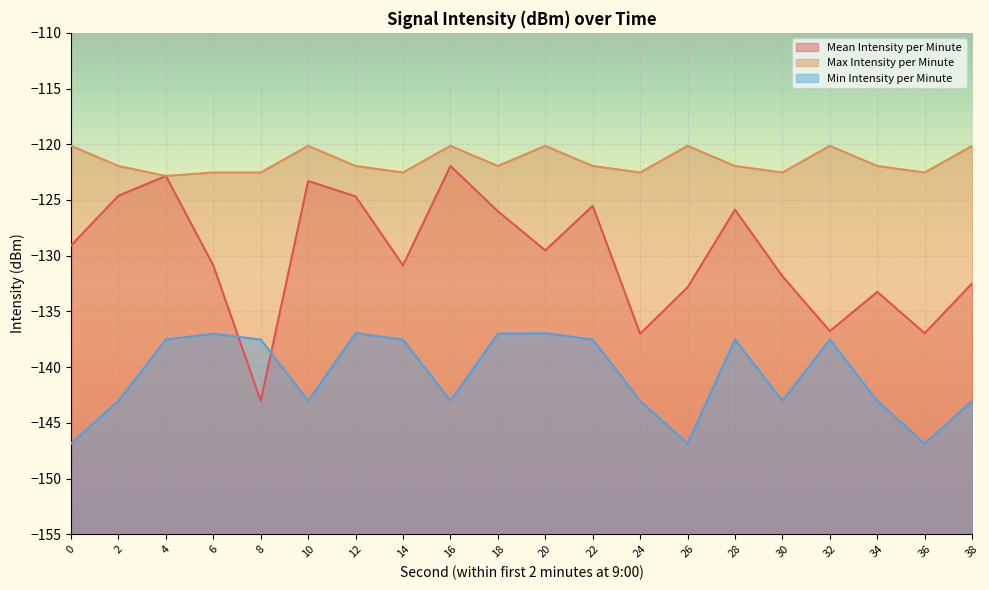

True or false: Mean Intensity per Minute and Max Intensity per Minute intersect in this chart.

False